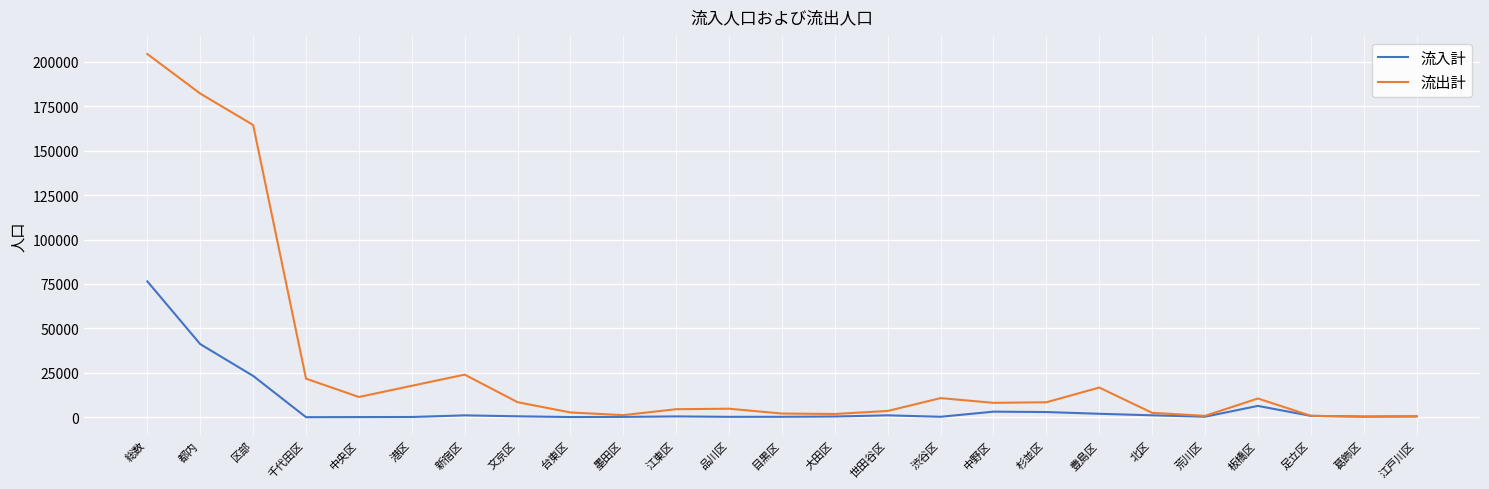

Which series has the largest range (max minus min)?

流出計